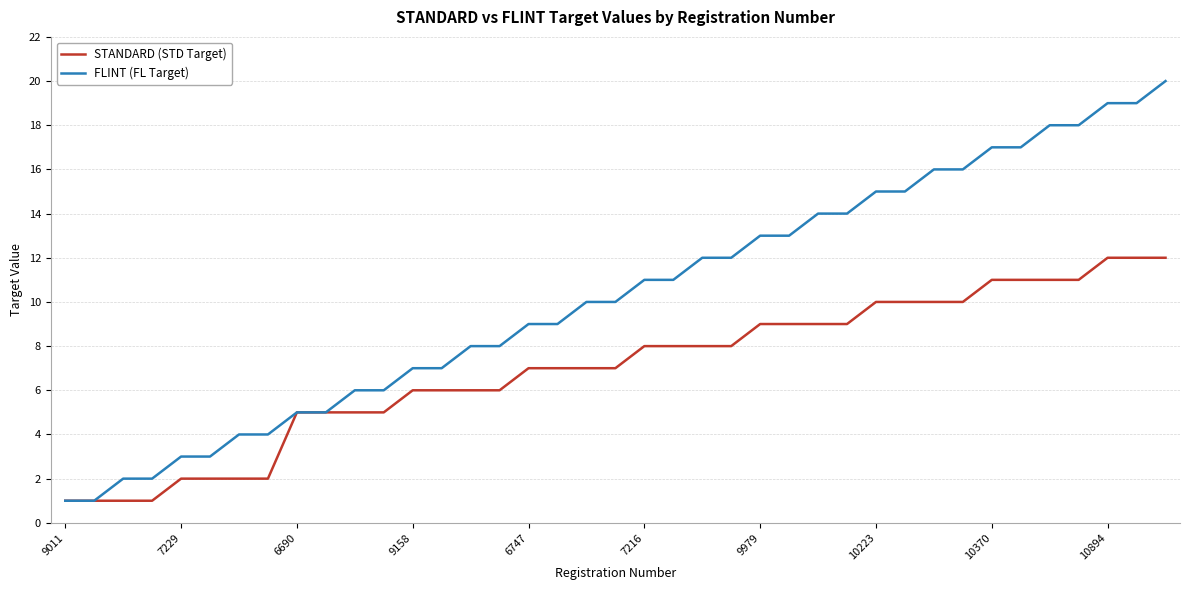

List the series in order of their peak value, highest first.

FLINT (FL Target), STANDARD (STD Target)